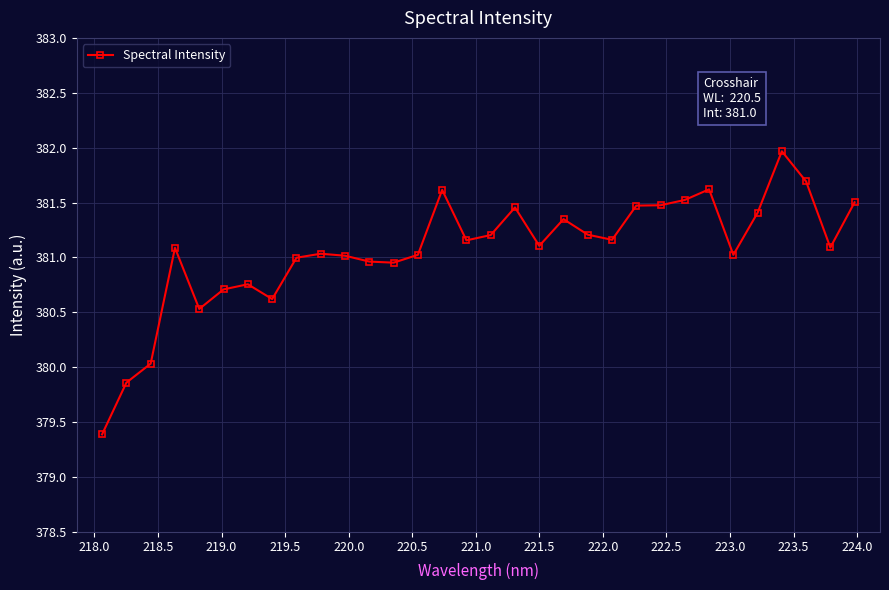

True or false: the data has more than 2 interior local peaks.

True